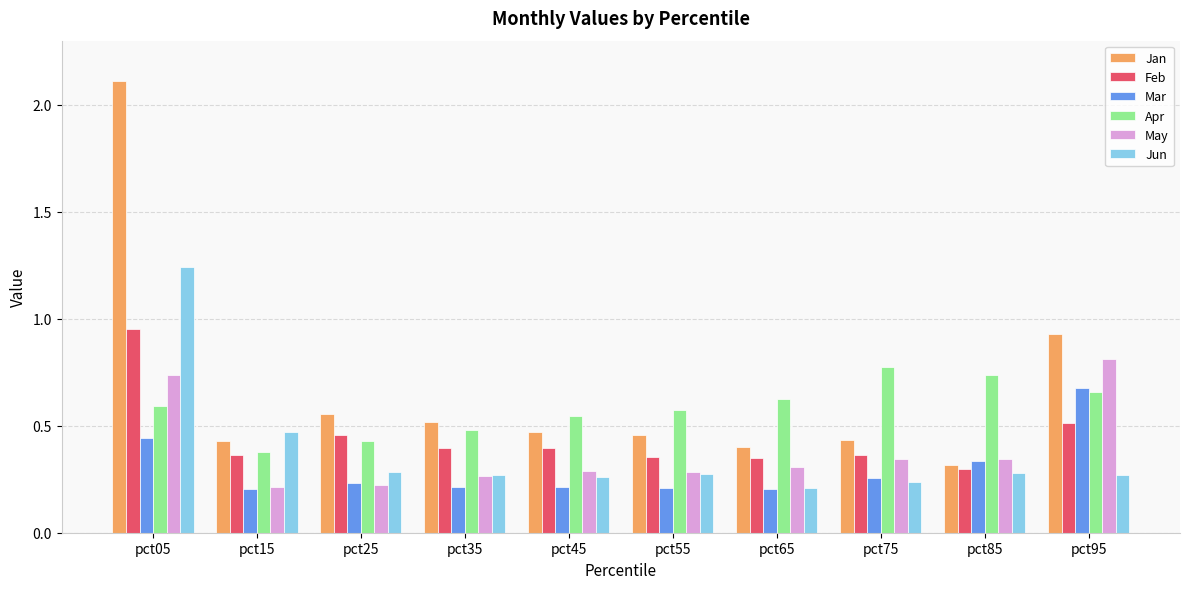

What is the greatest value displayed?

2.1